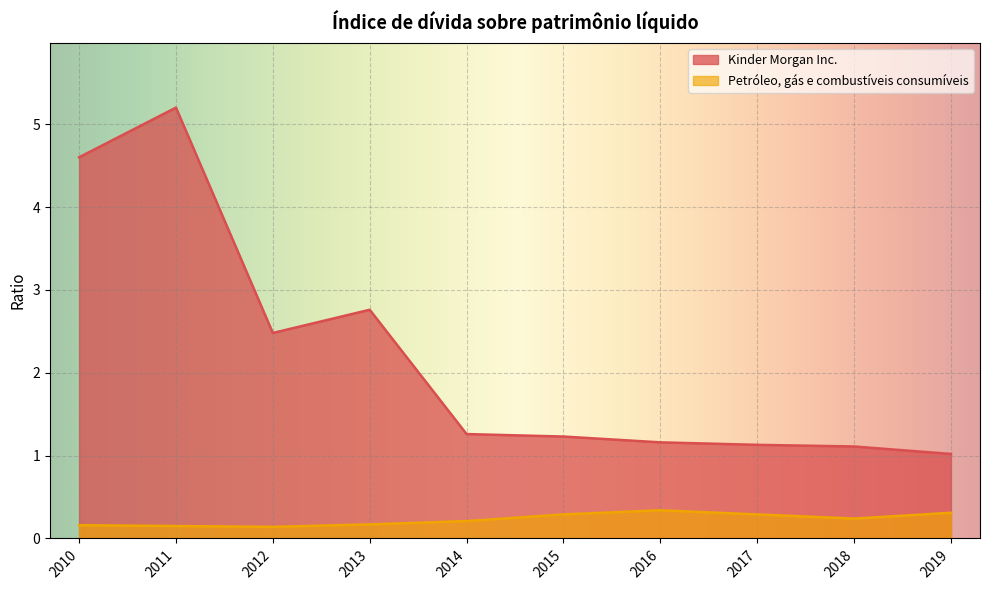

What is the difference between the Kinder Morgan Inc. values at 2014 and 2016?

0.1